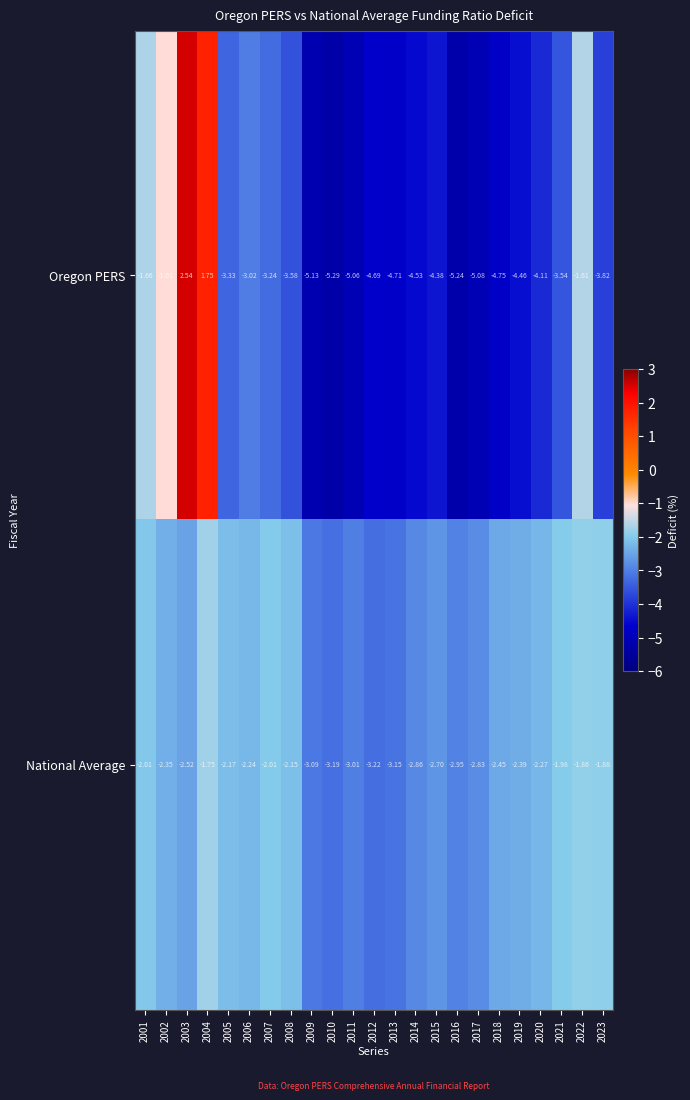

How many values in the Oregon PERS series exceed -4?

11